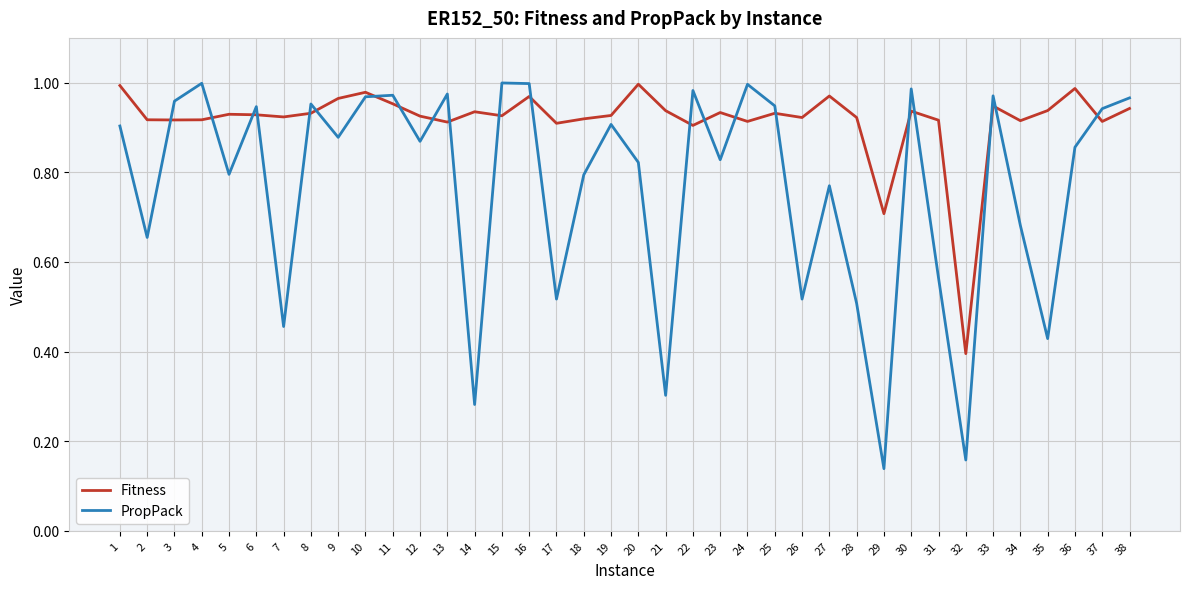

Where is Fitness nearest to the value 0?

32